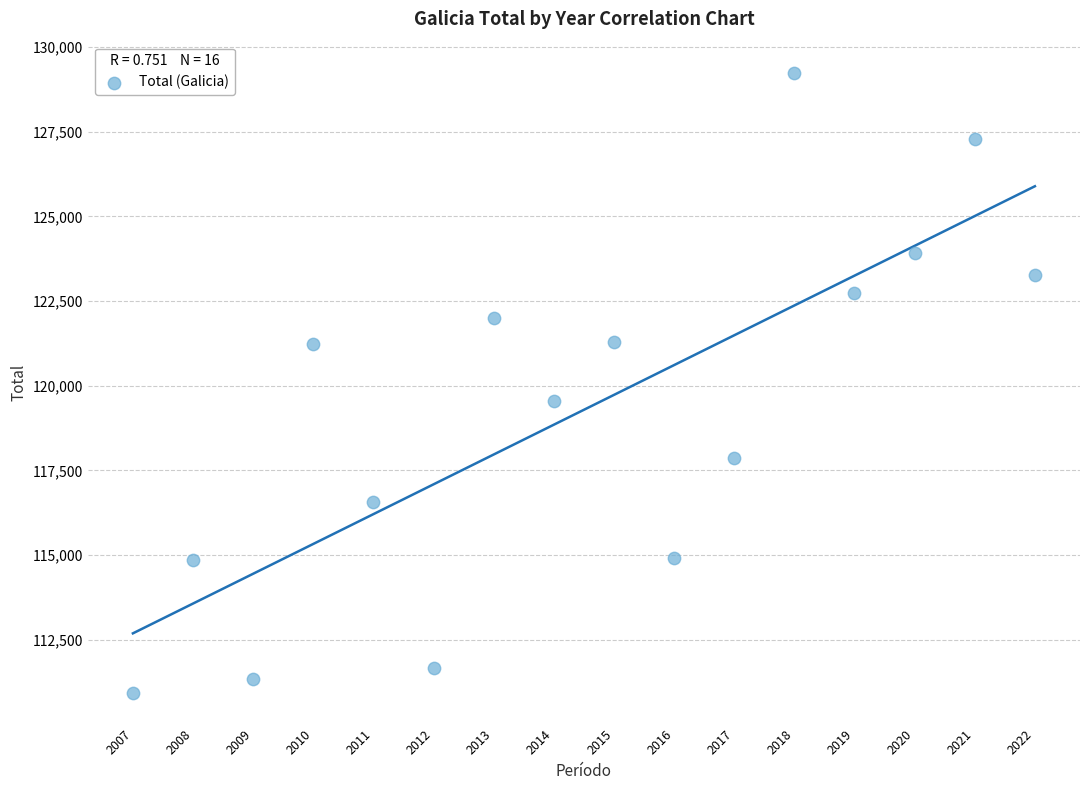

What Y value in the scatter plot is closest to 120091?

119552